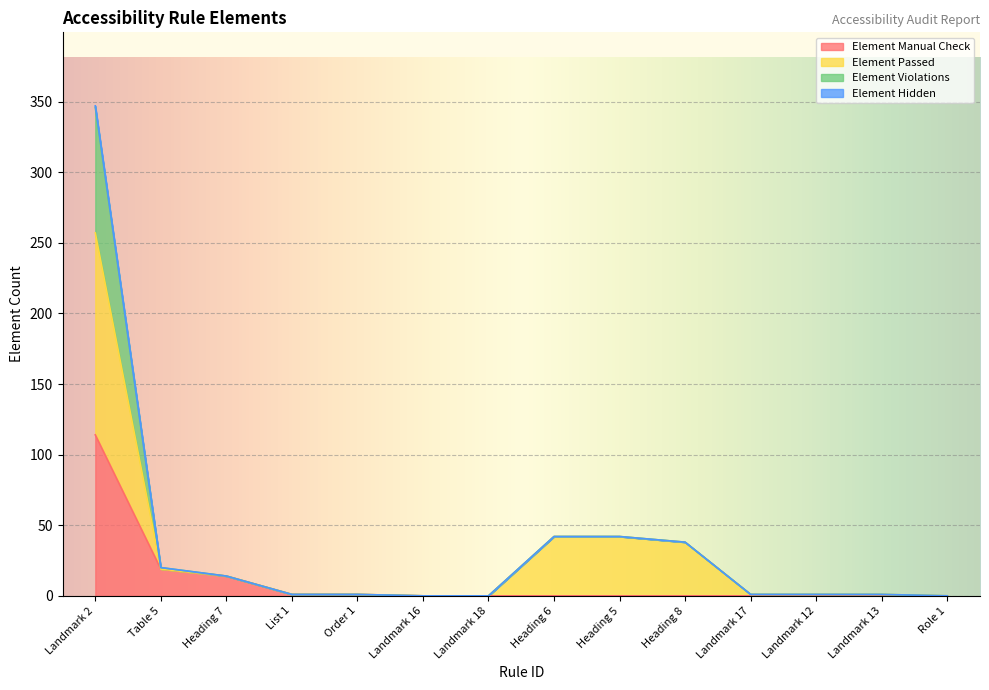

Is it true that Element Manual Check equals 1 at List 1?

True